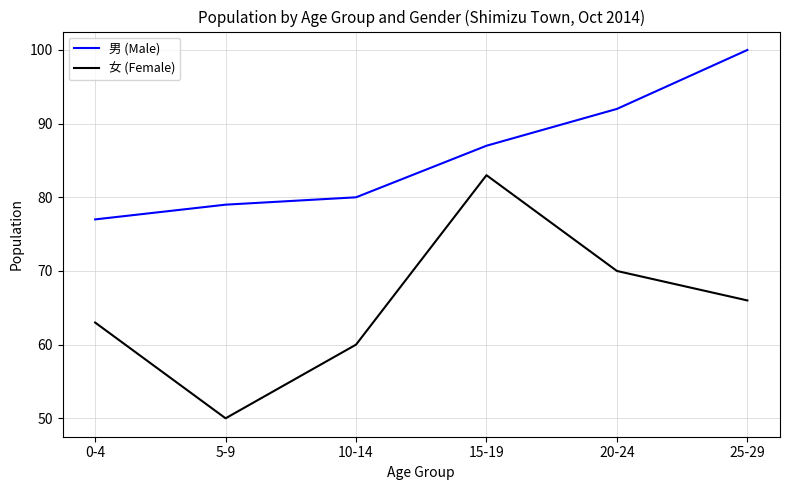

What is the average value of the 男 (Male) series?

86